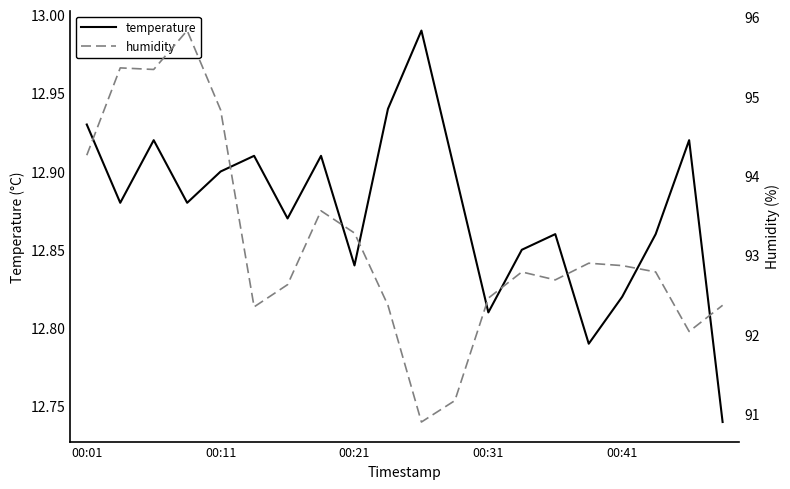

True or false: temperature has more than 0 points higher than both neighbors.

True